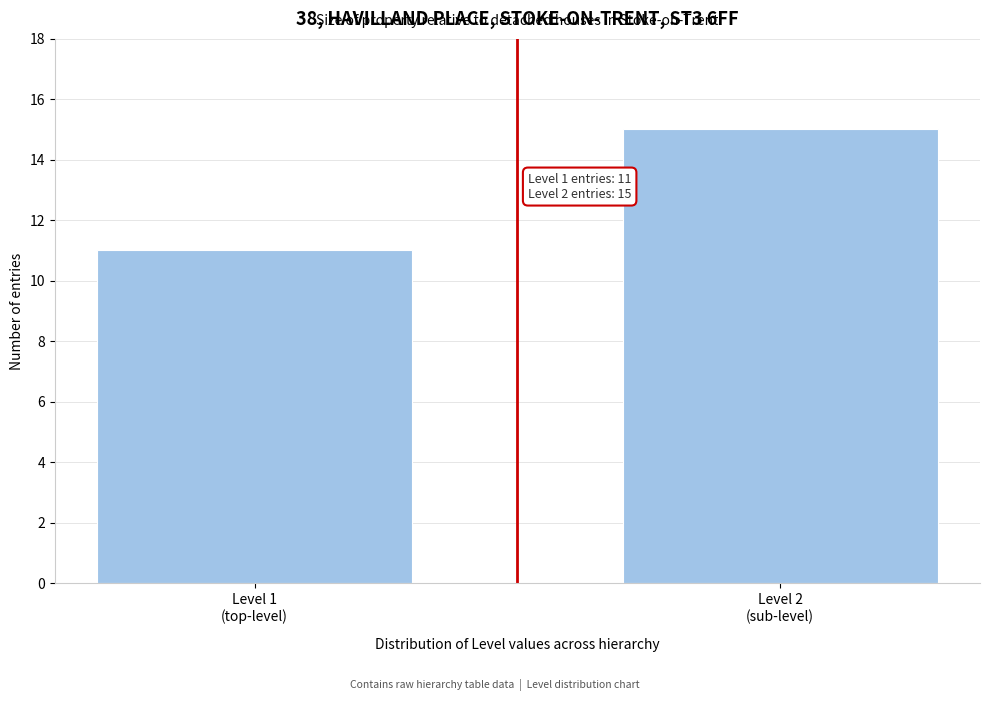

Reading left to right, list all the values displayed in this chart.

11	15